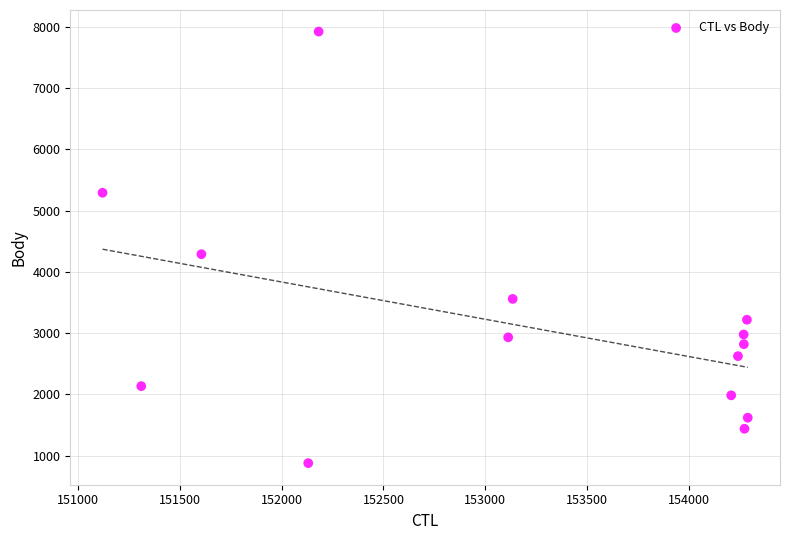

What Y value in the scatter plot is closest to 4401?

4290